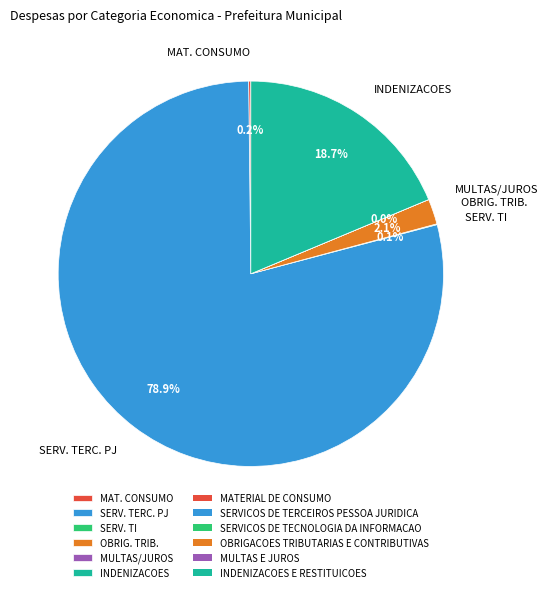

What portion of the pie excludes OBRIG. TRIB.?

97.9%